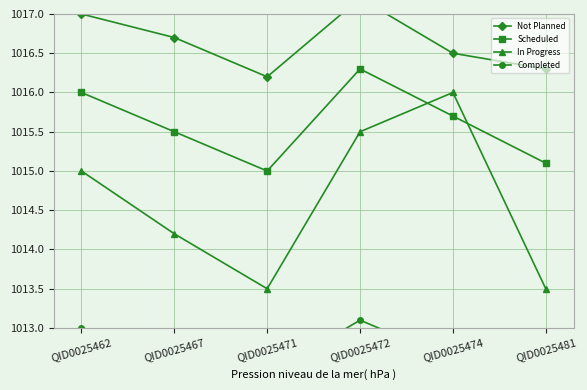

The value of In Progress at QID0025471 is 554.8. True or false?

False